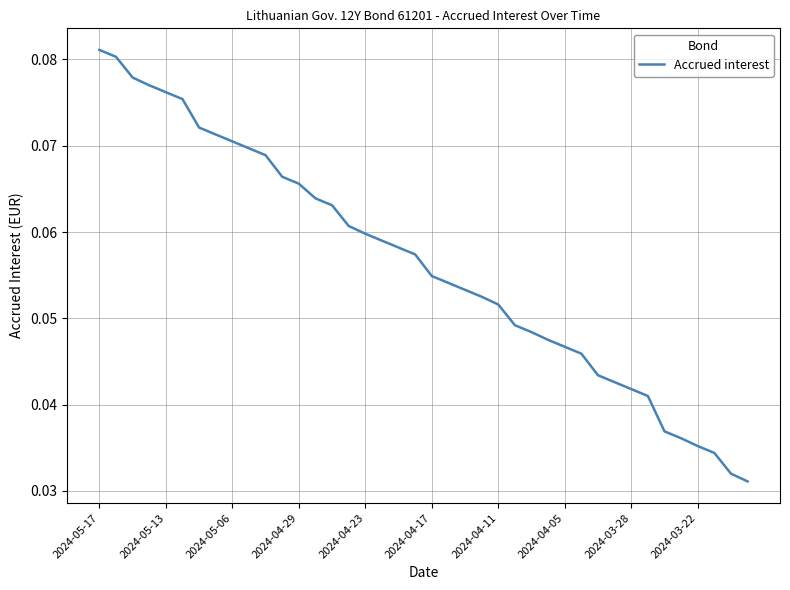

What is the sum of all values?

2.3